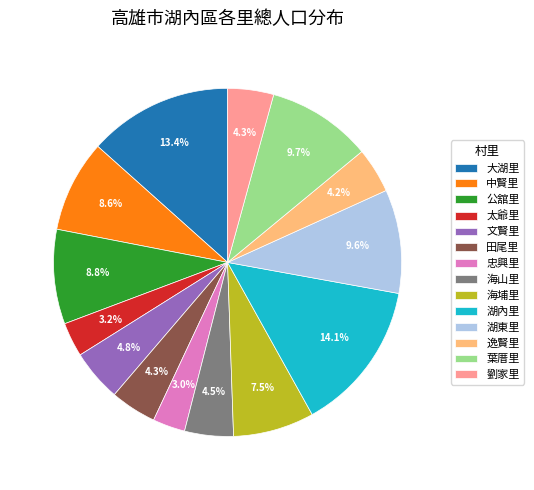

What is the largest slice in the pie chart?

湖內里